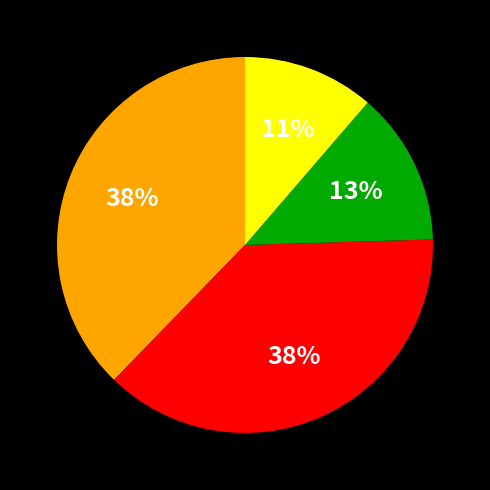

Is there a majority slice in this chart?

No